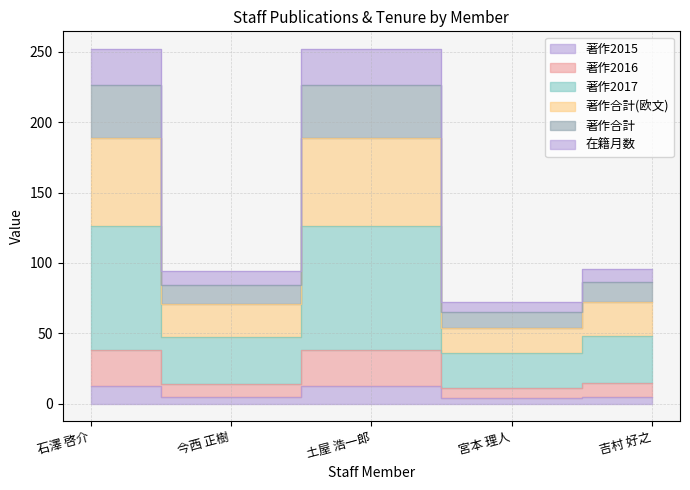

What is the greatest value displayed?

252